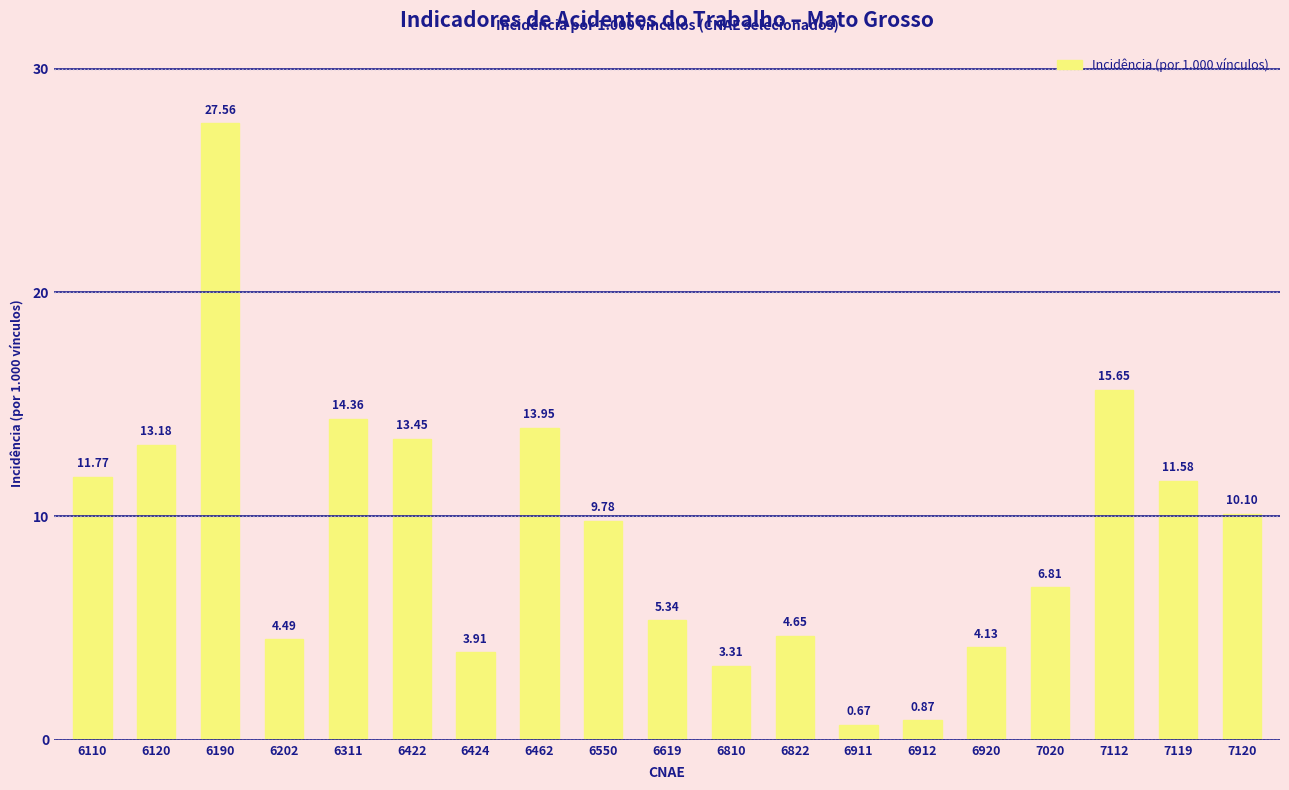

What is the sum of all values?

175.6